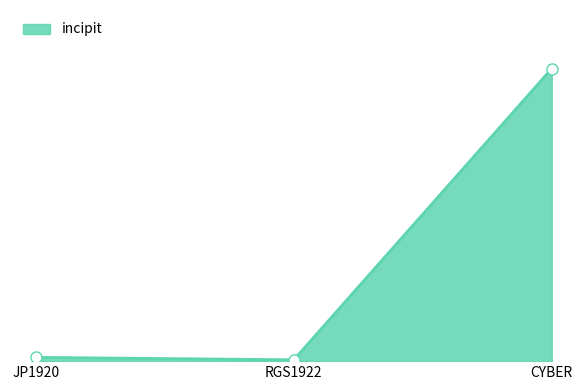

Which has a higher value, JP1920 or CYBER?

CYBER